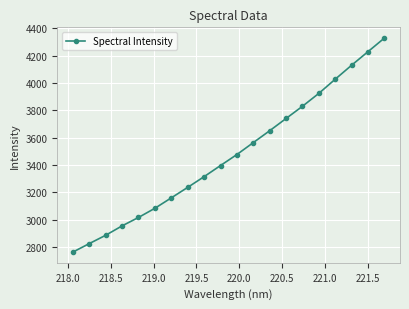

What is the value of the 7th point from the left?

3160.0